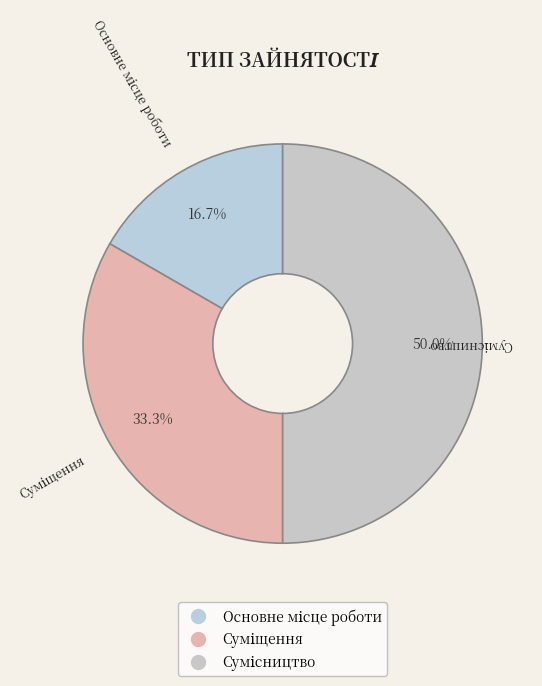

What is the ratio of the value at Суміщення to the value at Основне місце роботи?

2.0